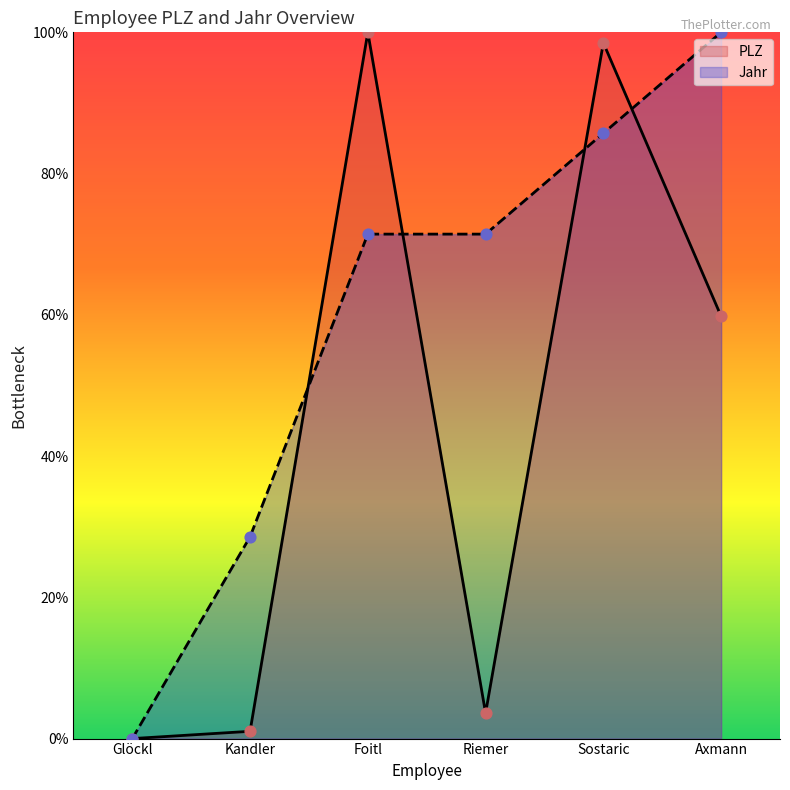

At which category is the sum across all series the highest?

Sostaric